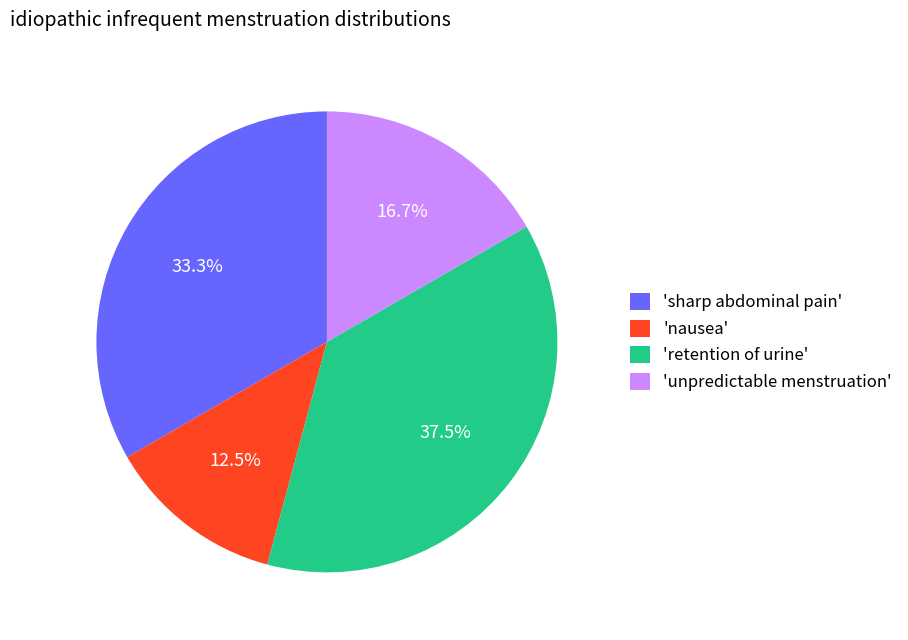

What is the largest slice in the pie chart?

'retention of urine'